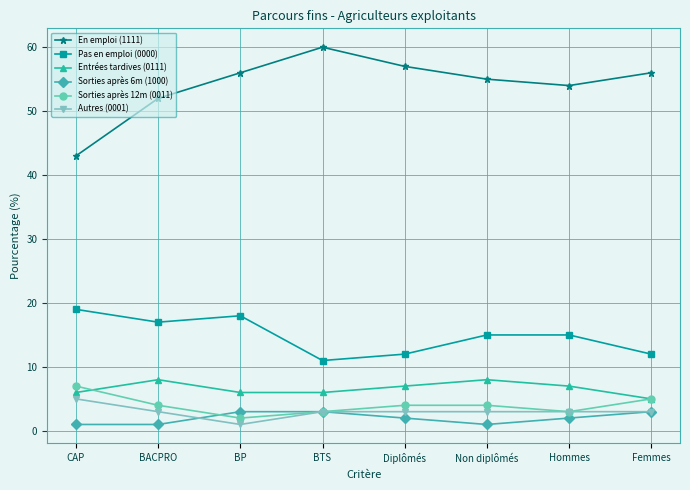

What is the total value across all series at BACPRO?

85